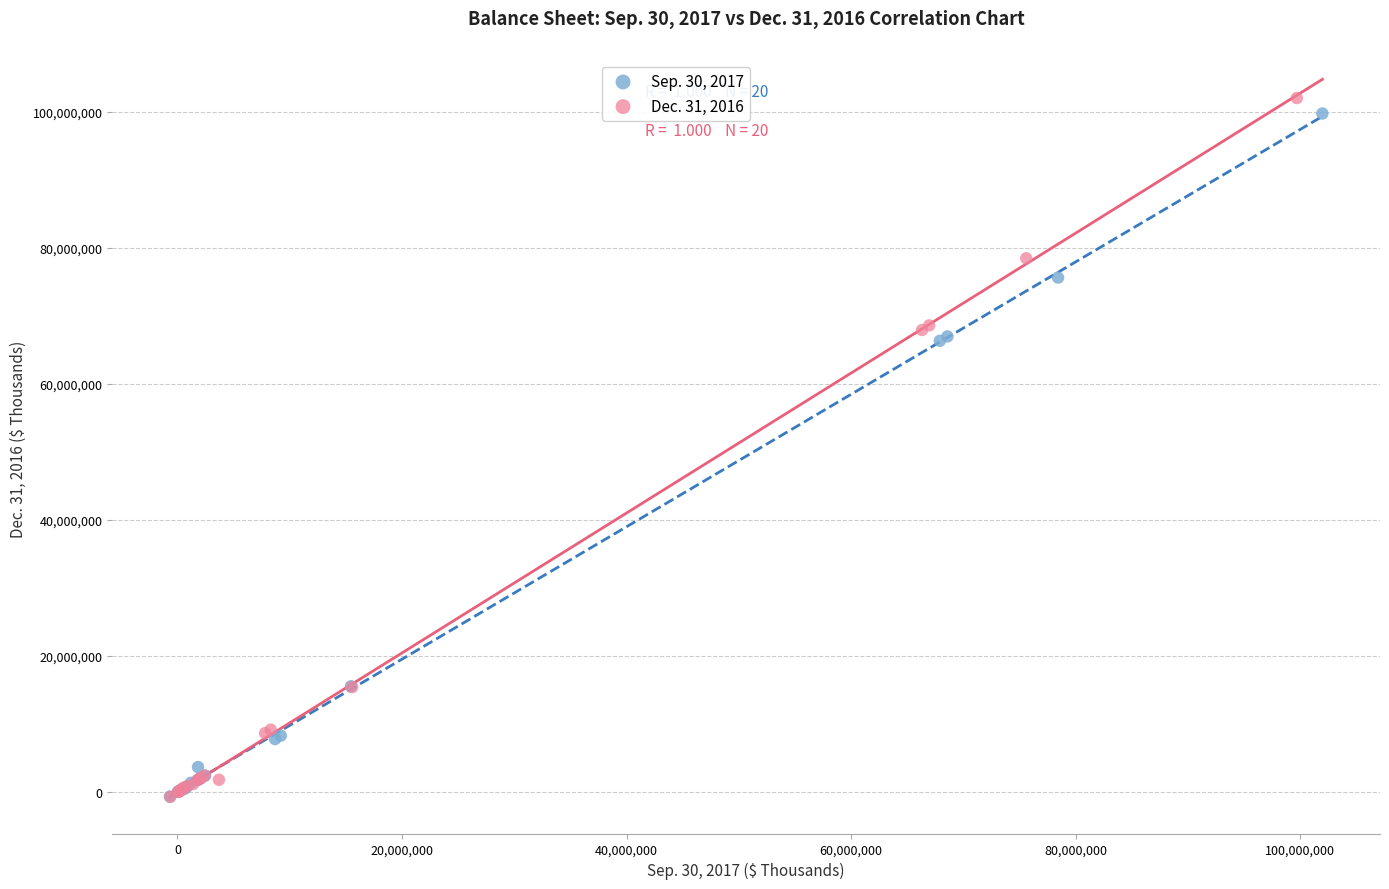

Which series has the largest Y range (max minus min)?

Dec. 31, 2016